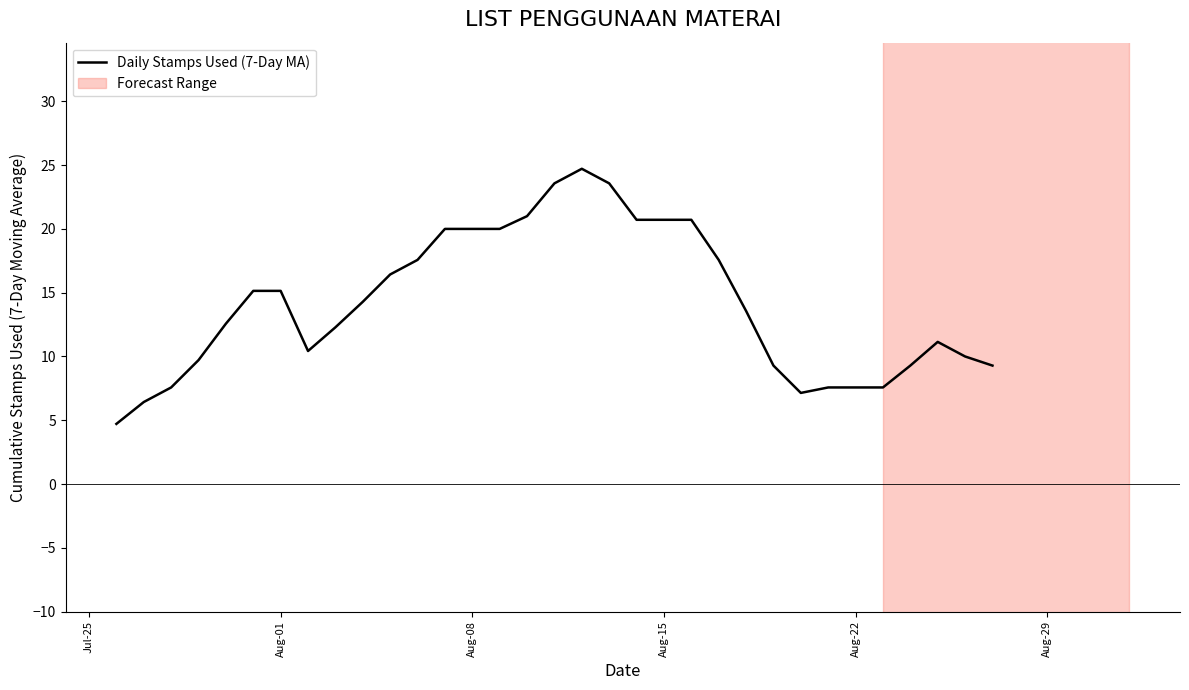

What is the lowest value of the Daily Stamps Used (7-Day MA) series?

4.7